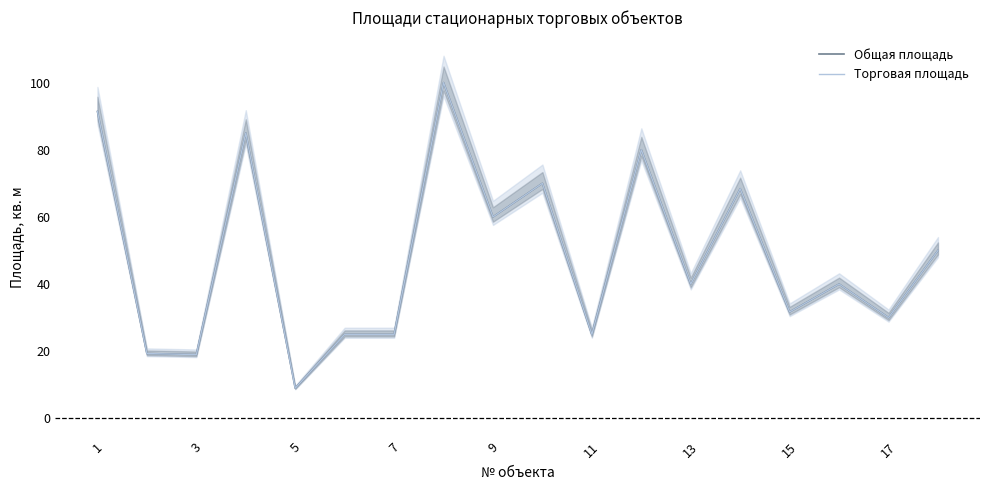

What is the difference between the maximum and minimum values in the Торговая площадь series?

91.0